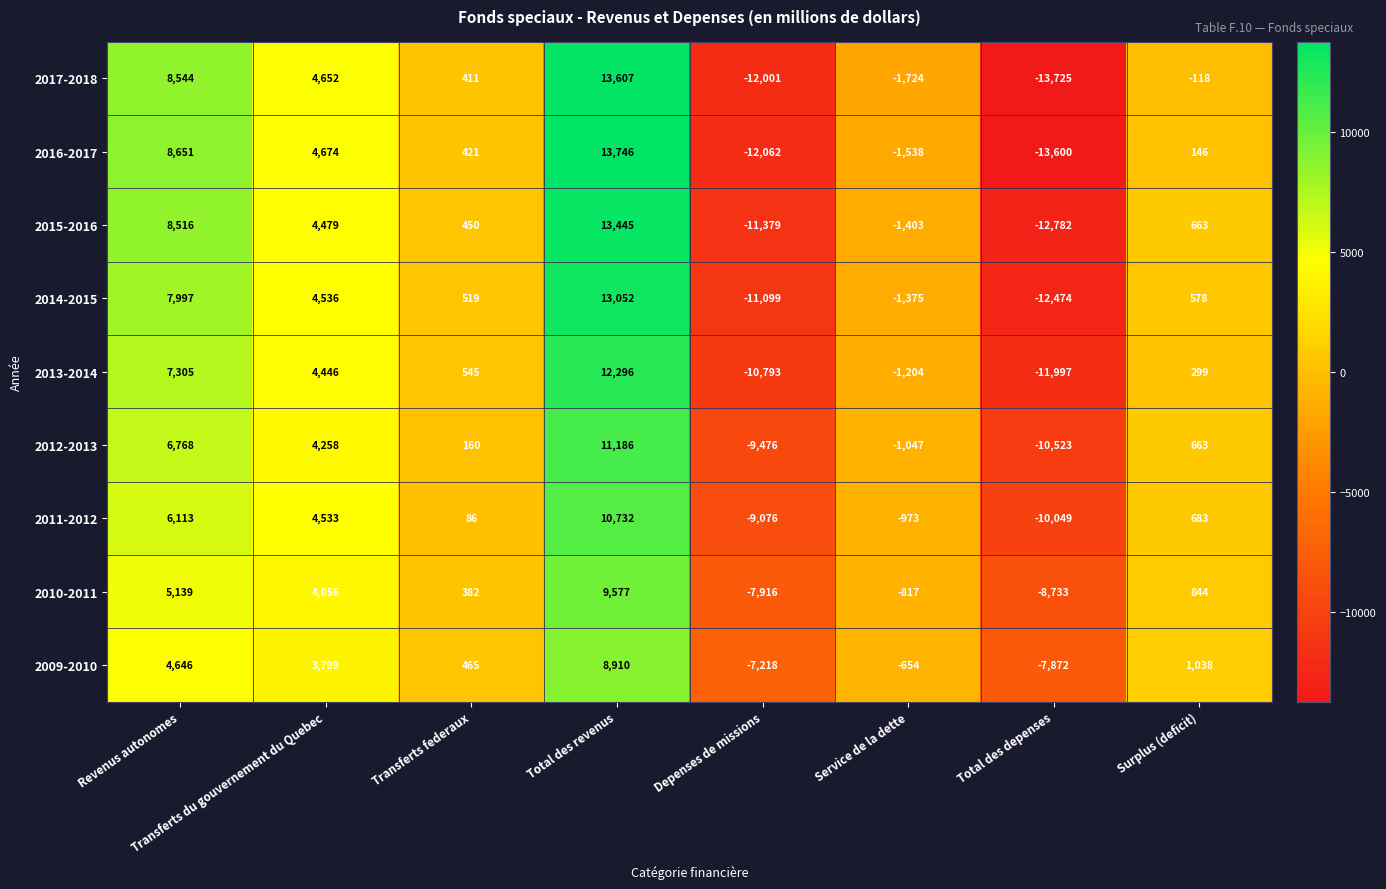

What is the sum of the 2016-2017 values at Surplus (deficit) and Total des depenses?

-13454